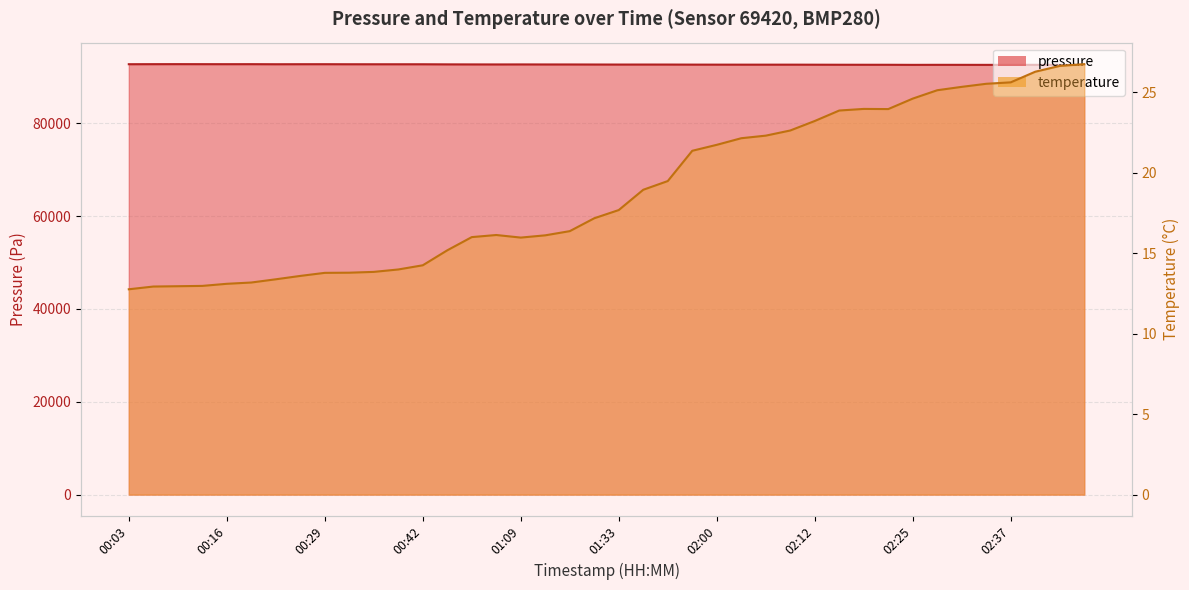

At which category does temperature reach its first local peak?

01:06